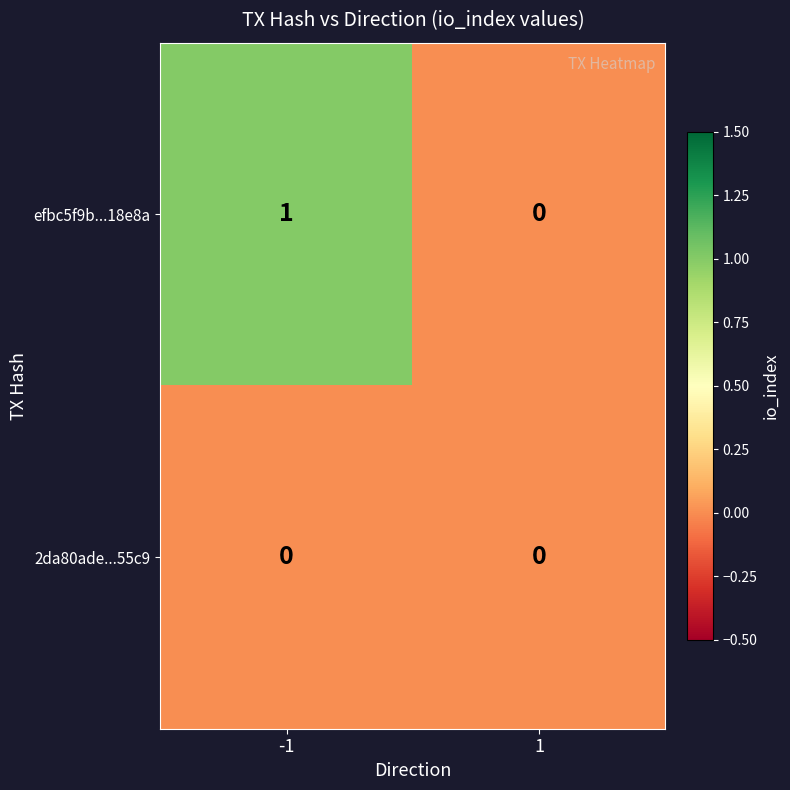

Reading right to left, extract all data points from this chart.

efbc5f9b...18e8a: 1=0	-1=1
2da80ade...55c9: 1=0	-1=0